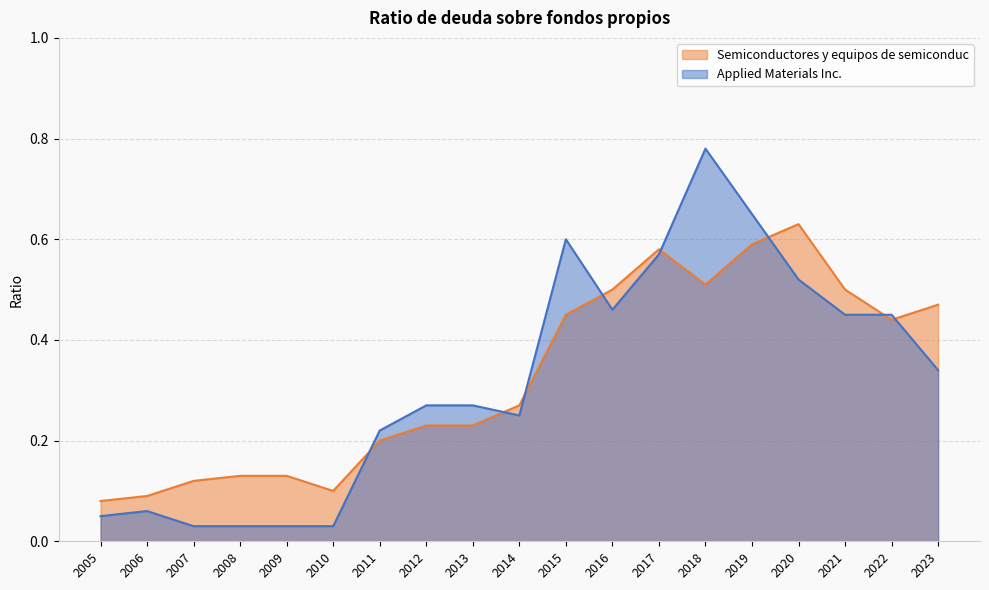

What are all the series names shown in the legend?

Semiconductores y equipos de semiconduc, Applied Materials Inc.